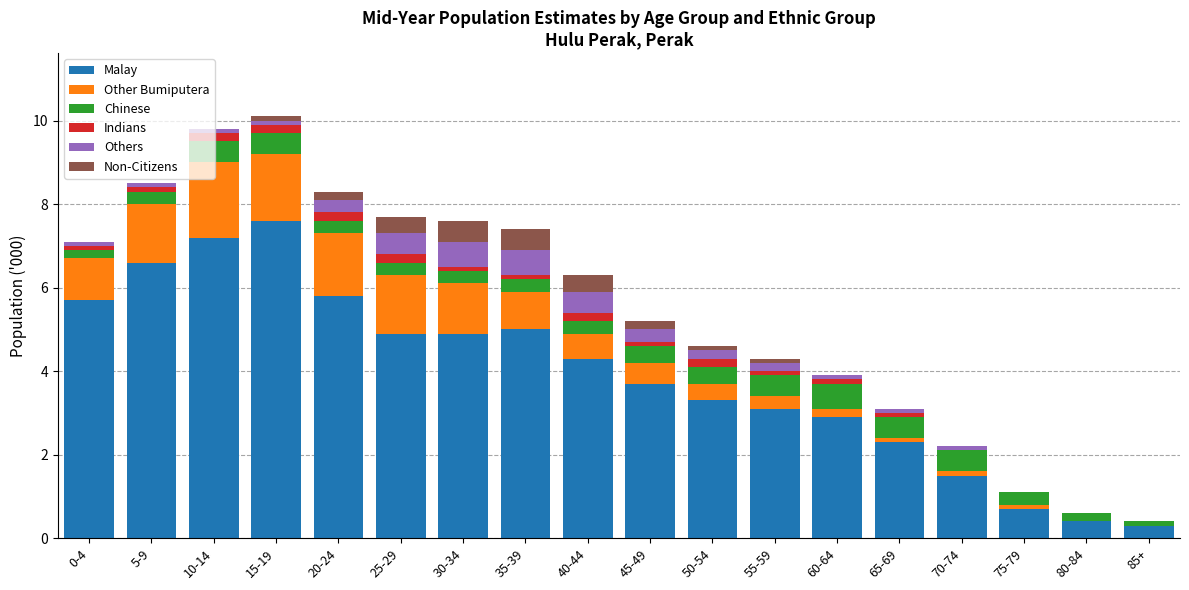

Where does the Malay series first go above 4?

0-4